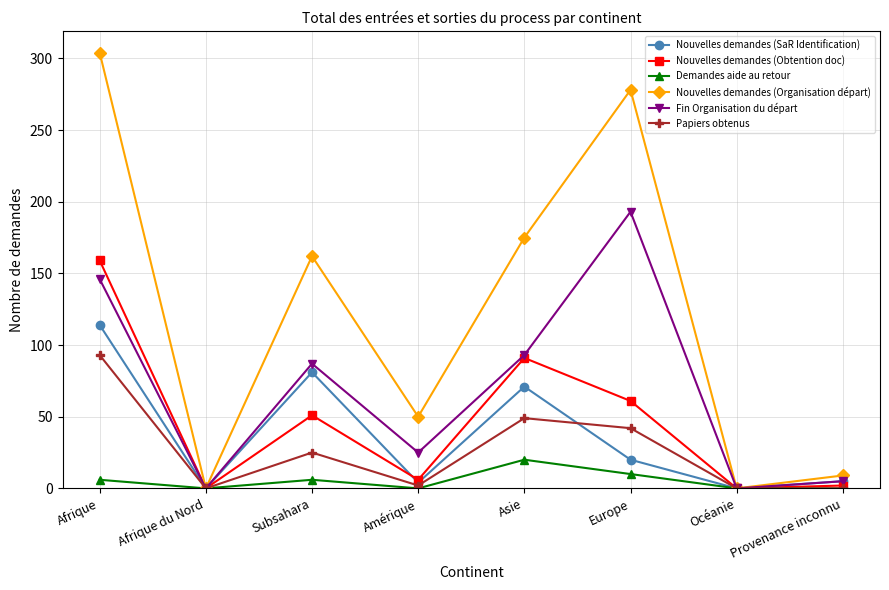

What is the difference between the maximum and minimum values in the Nouvelles demandes (Obtention doc) series?

159